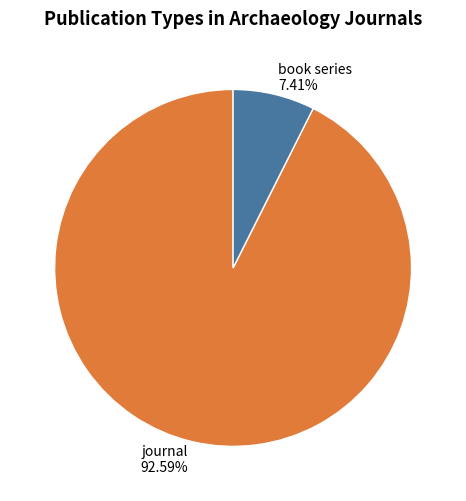

To the nearest percent, what portion does book series represent?

7%